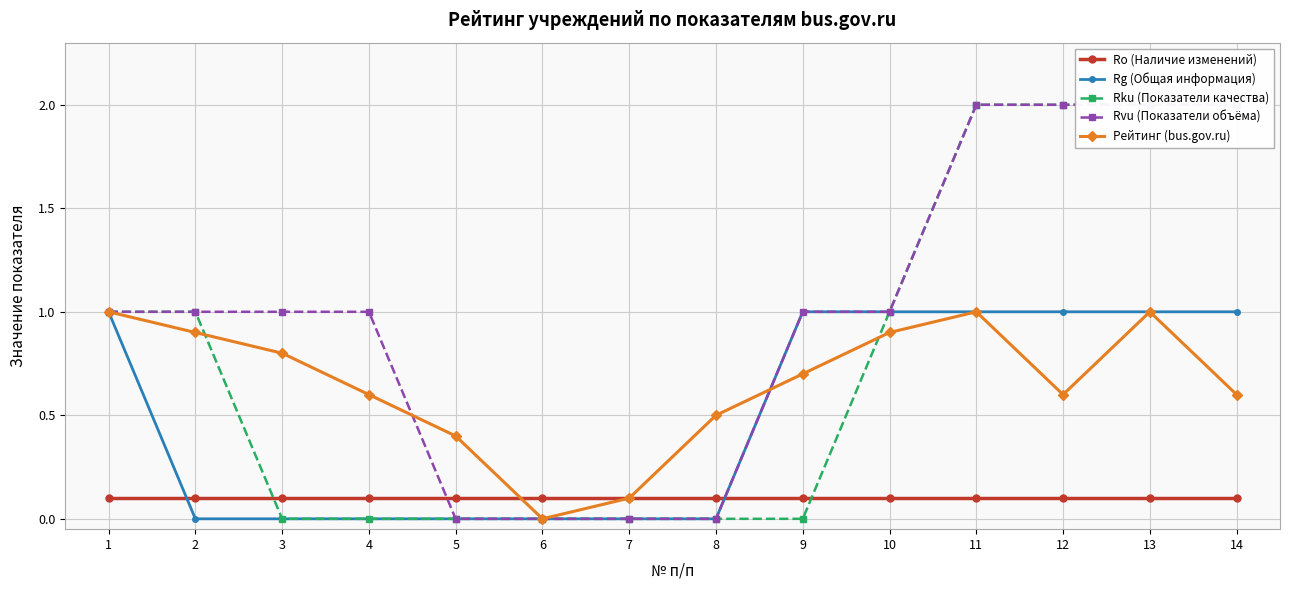

True or false: Rg (Общая информация) has a value of 0.0 at 7.

True